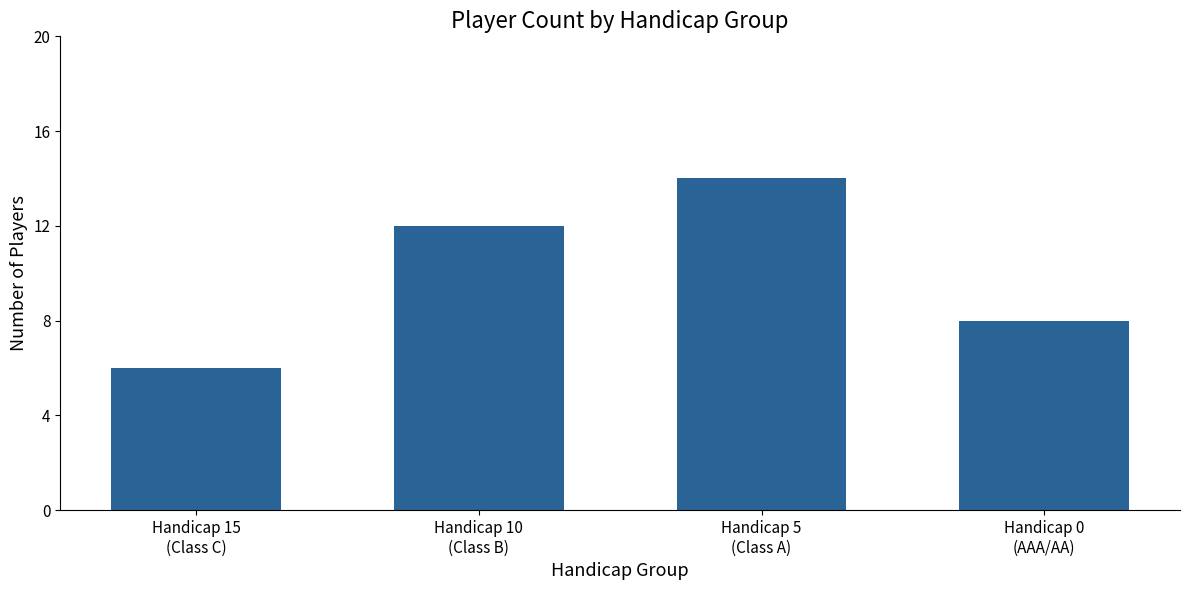

Reading left to right, what are all the values shown in this chart?

Handicap 15
(Class C)=6	Handicap 10
(Class B)=12	Handicap 5
(Class A)=14	Handicap 0
(AAA/AA)=8